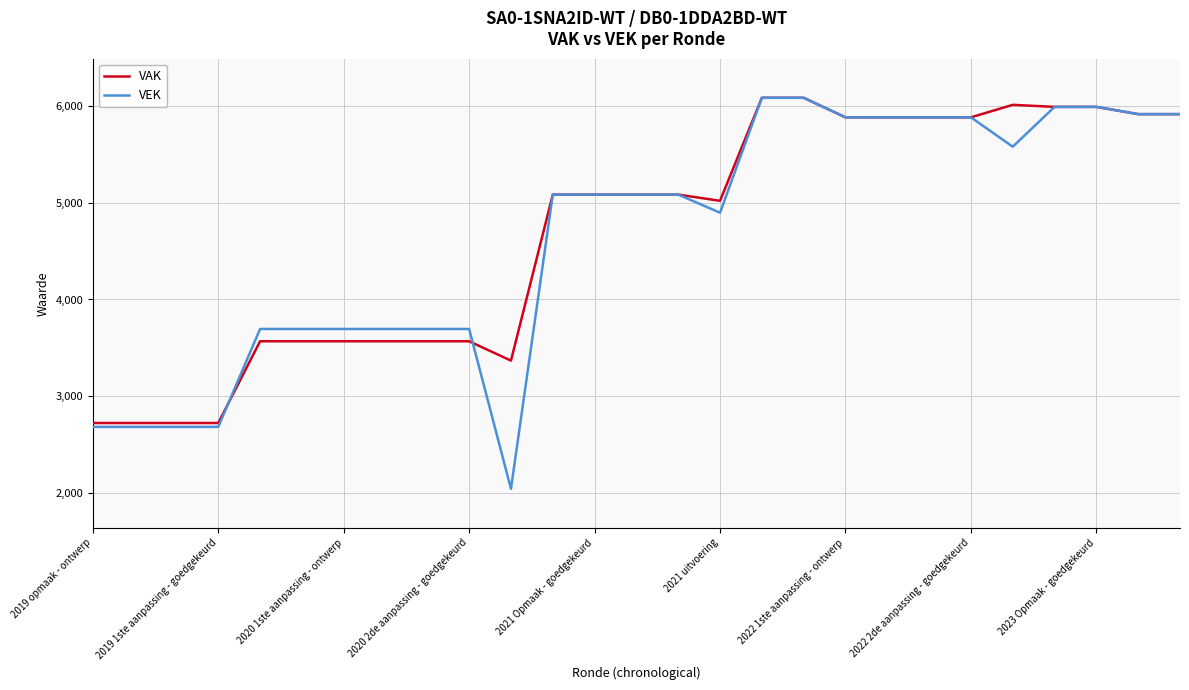

What is the difference between the maximum and minimum values in the VEK series?

4042